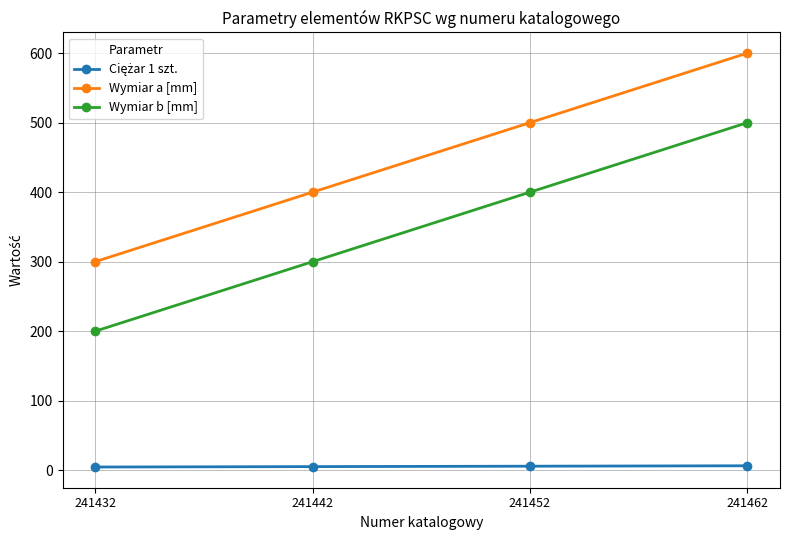

What is the highest value of the Wymiar b [mm] series?

500.0